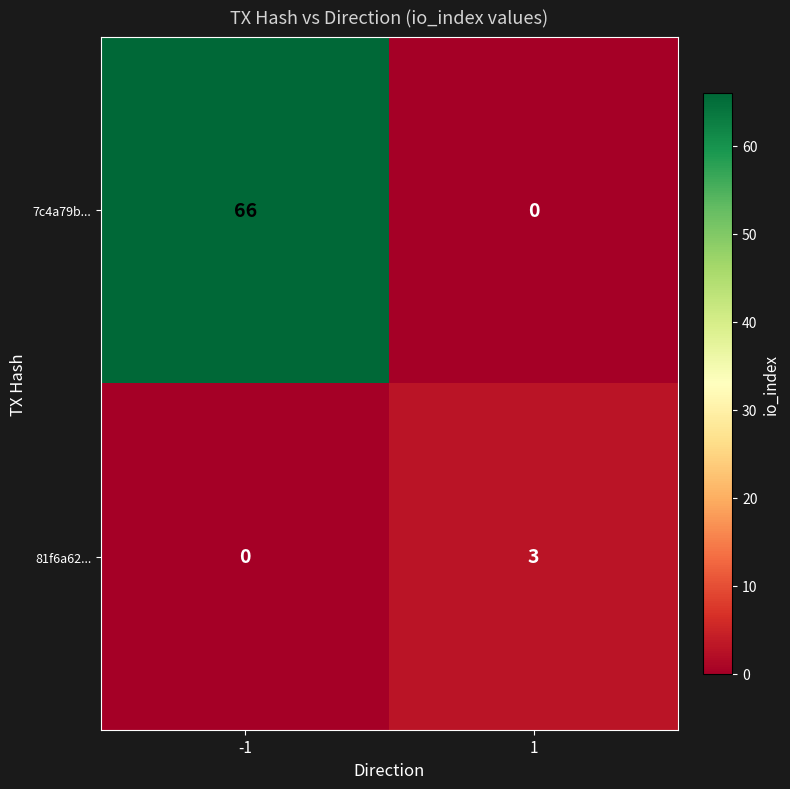

Rank the series by their maximum value, from highest to lowest.

7c4a79b..., 81f6a62...